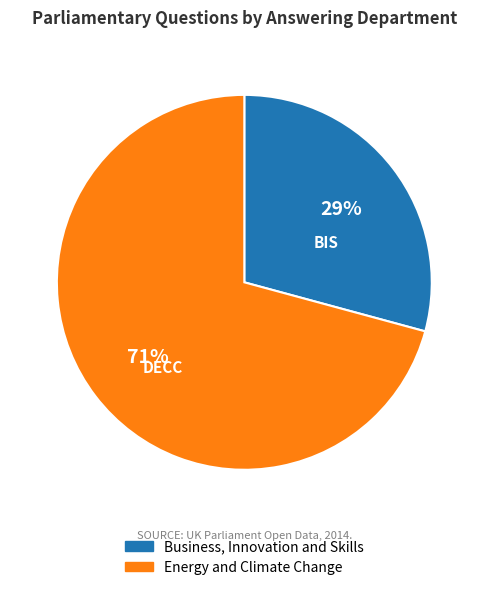

Which slice is the smallest?

Business, Innovation and Skills